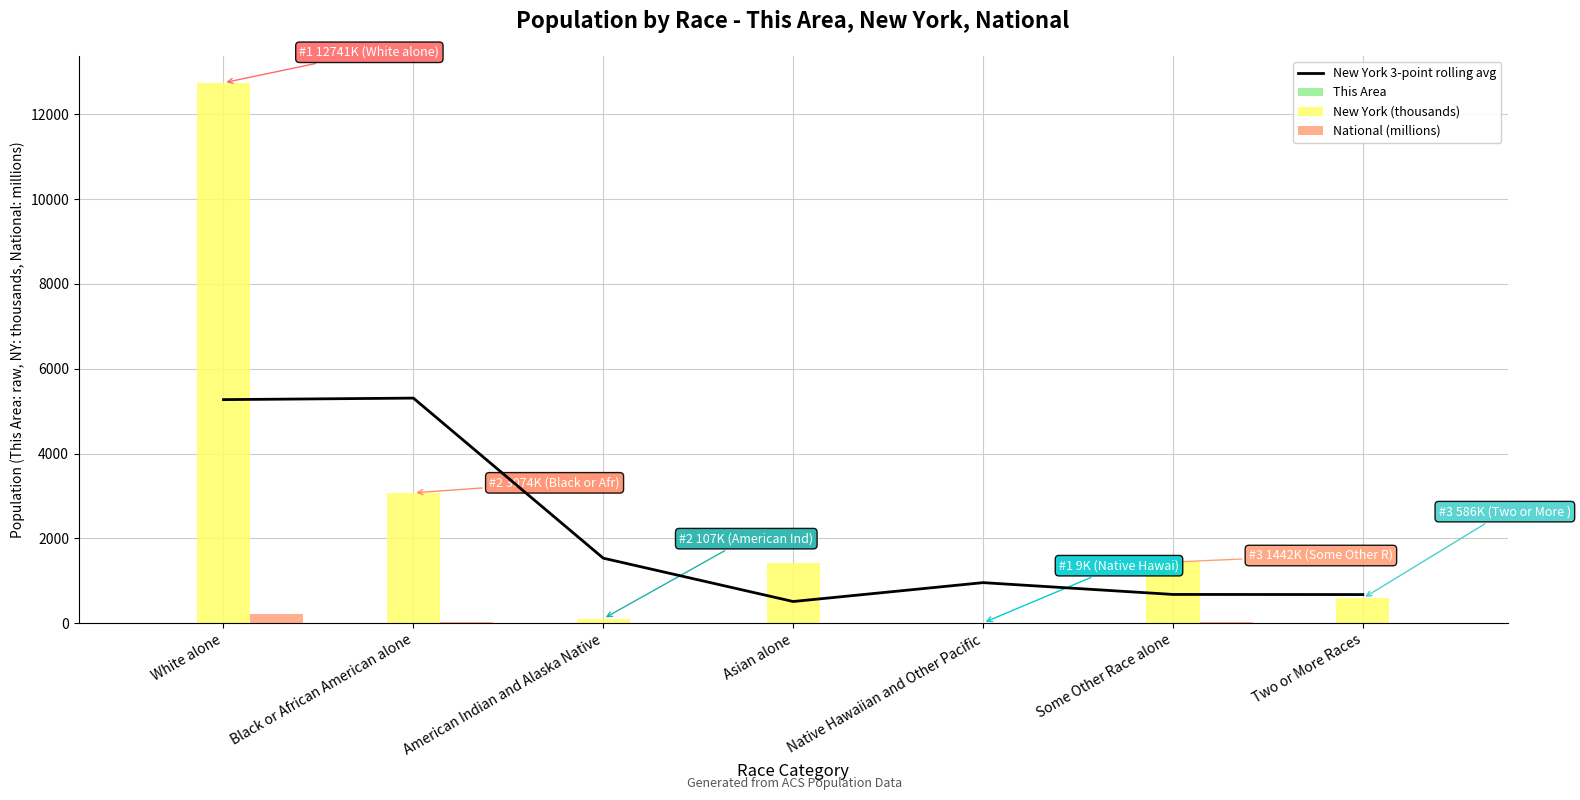

The This Area series shows 0.4 at Some Other Race alone. True or false?

False